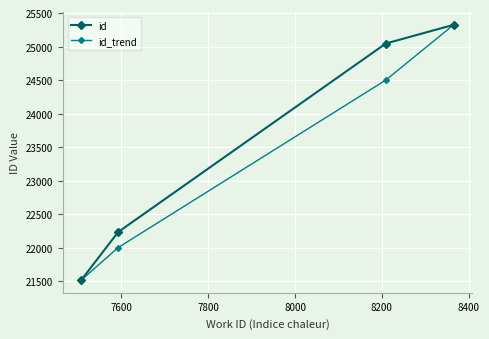

What is the maximum value for id_trend?

25324.0